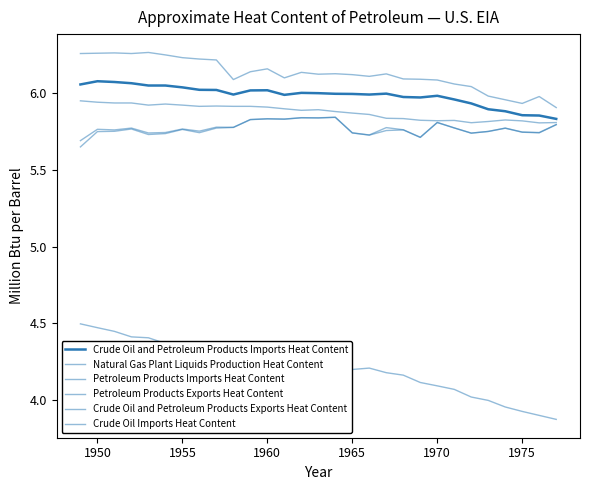

How many lines are shown in the chart?

6